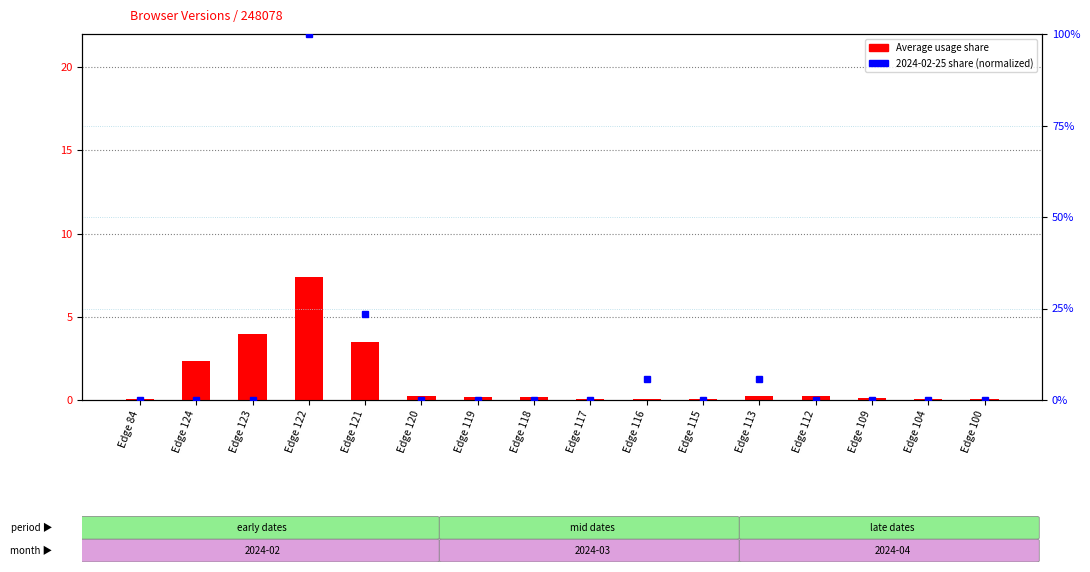

What is the spread (max minus min) of values at Edge 124?

2.4